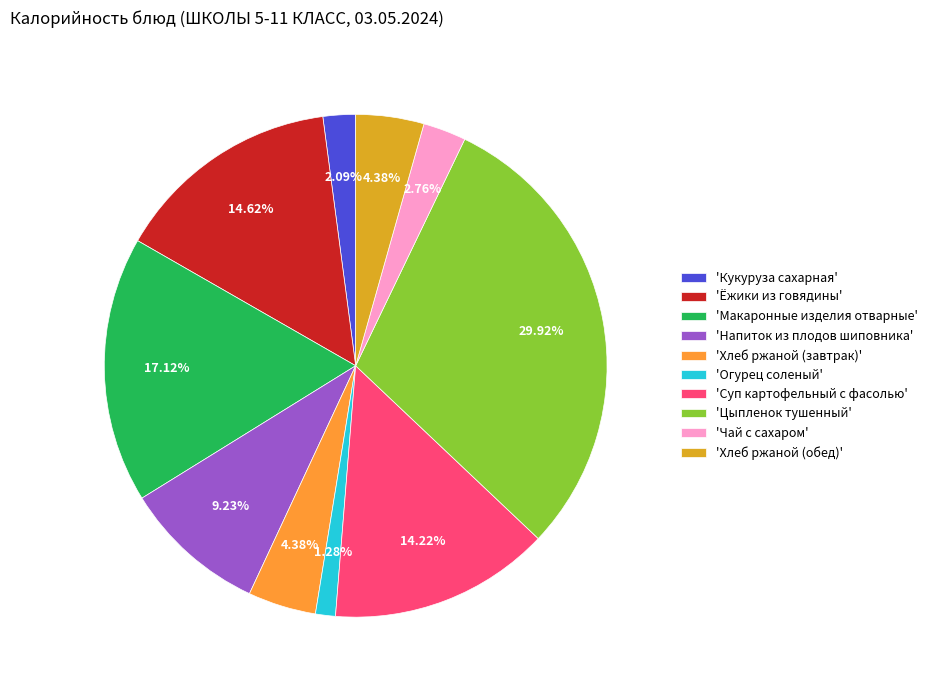

To the nearest percent, what is the difference between the largest and smallest slice percentages?

29%